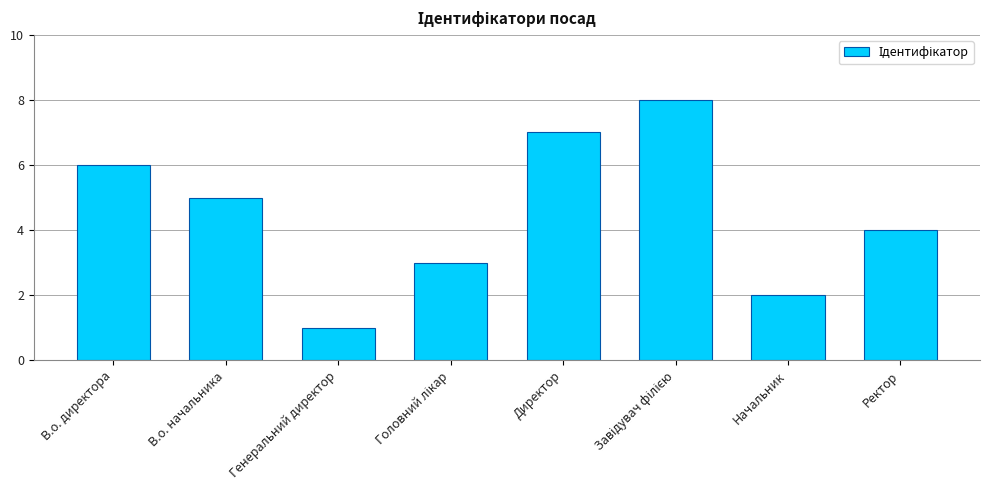

What is the change in value from В.о. директора to Генеральний директор?

-5